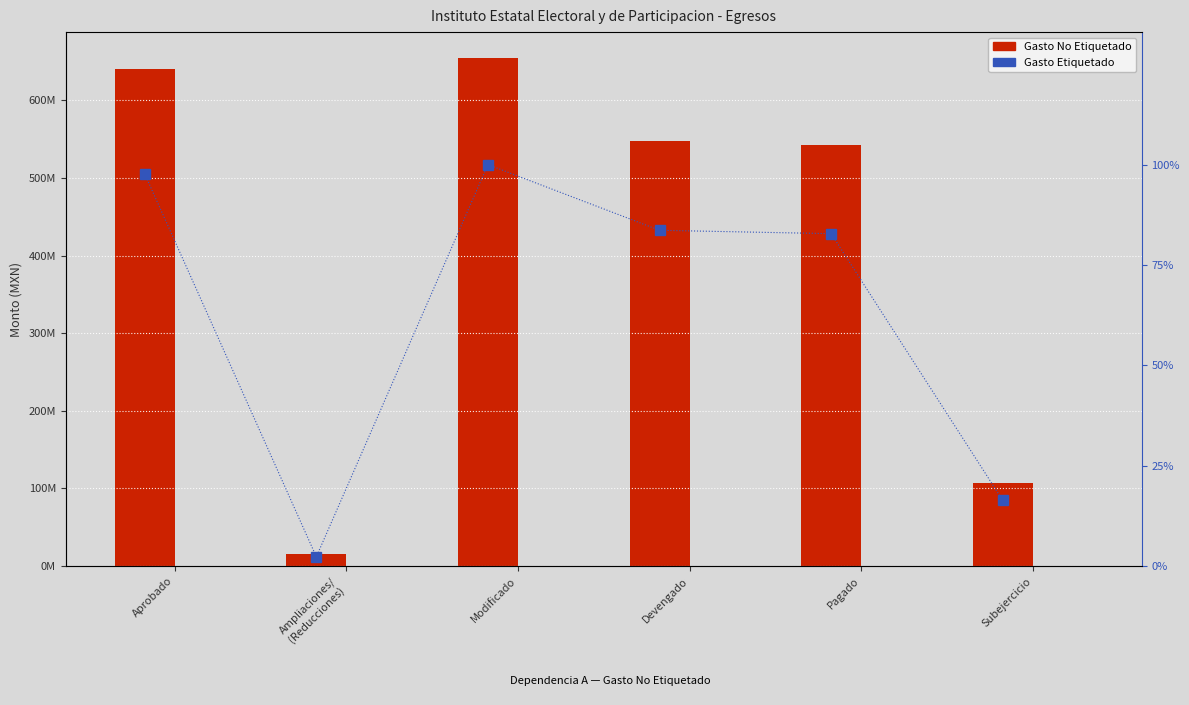

What is the label of the 5th bar from the left?

Pagado